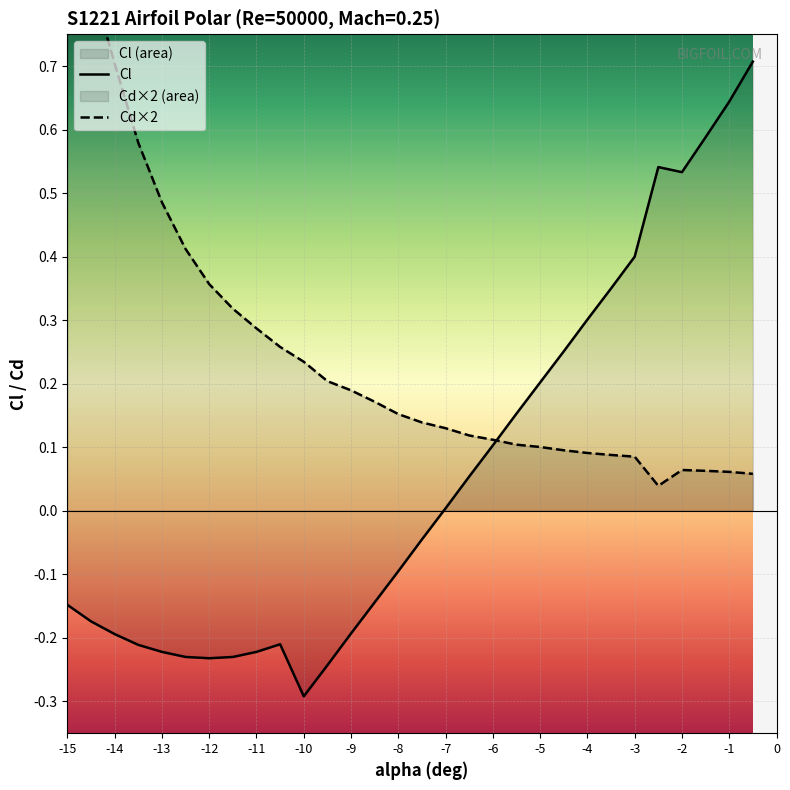

What is the sum of all Cd values?

7.6